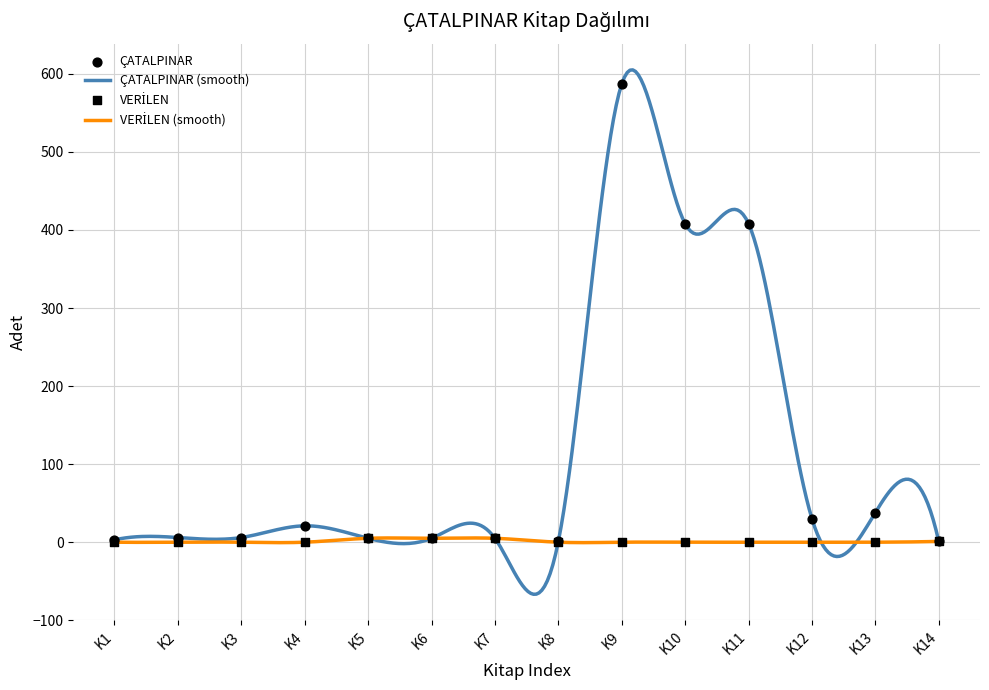

What is the minimum value shown in the chart?

-66.7